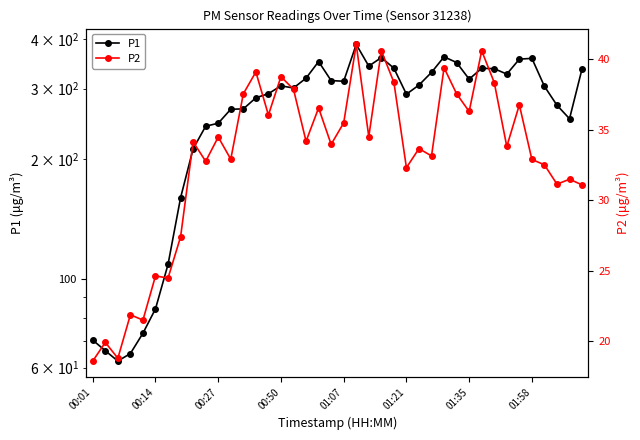

Is this an area chart (filled region under the line)?

No